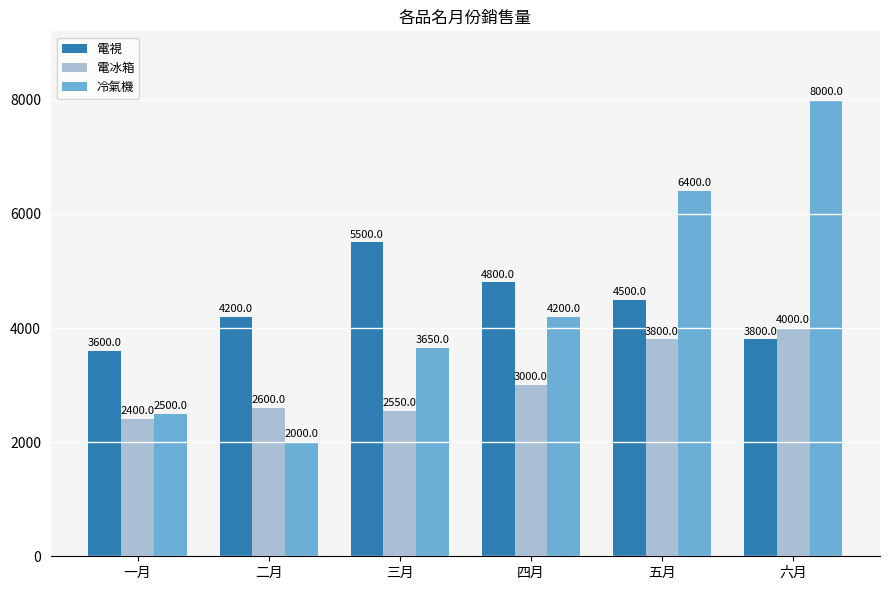

How many bars are there in total?

18